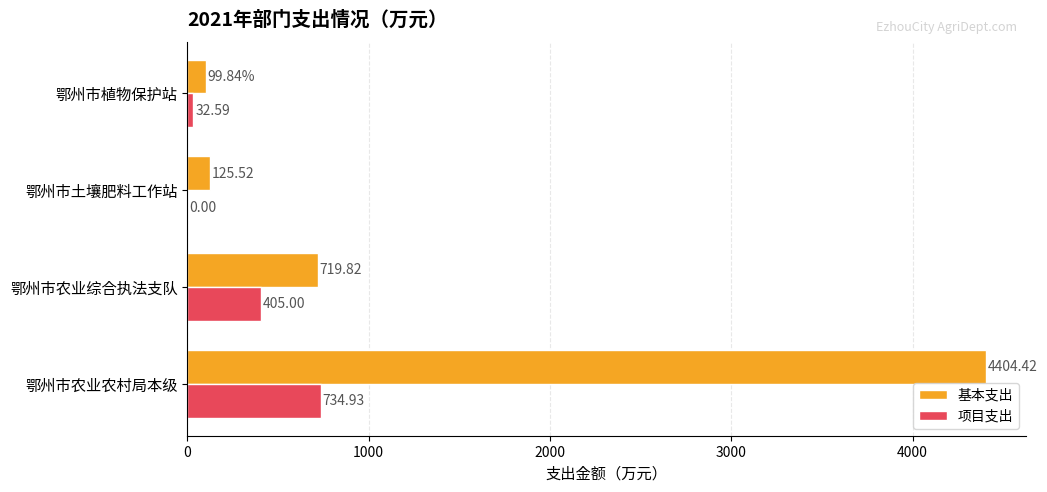

Which series has the largest total across all categories?

基本支出